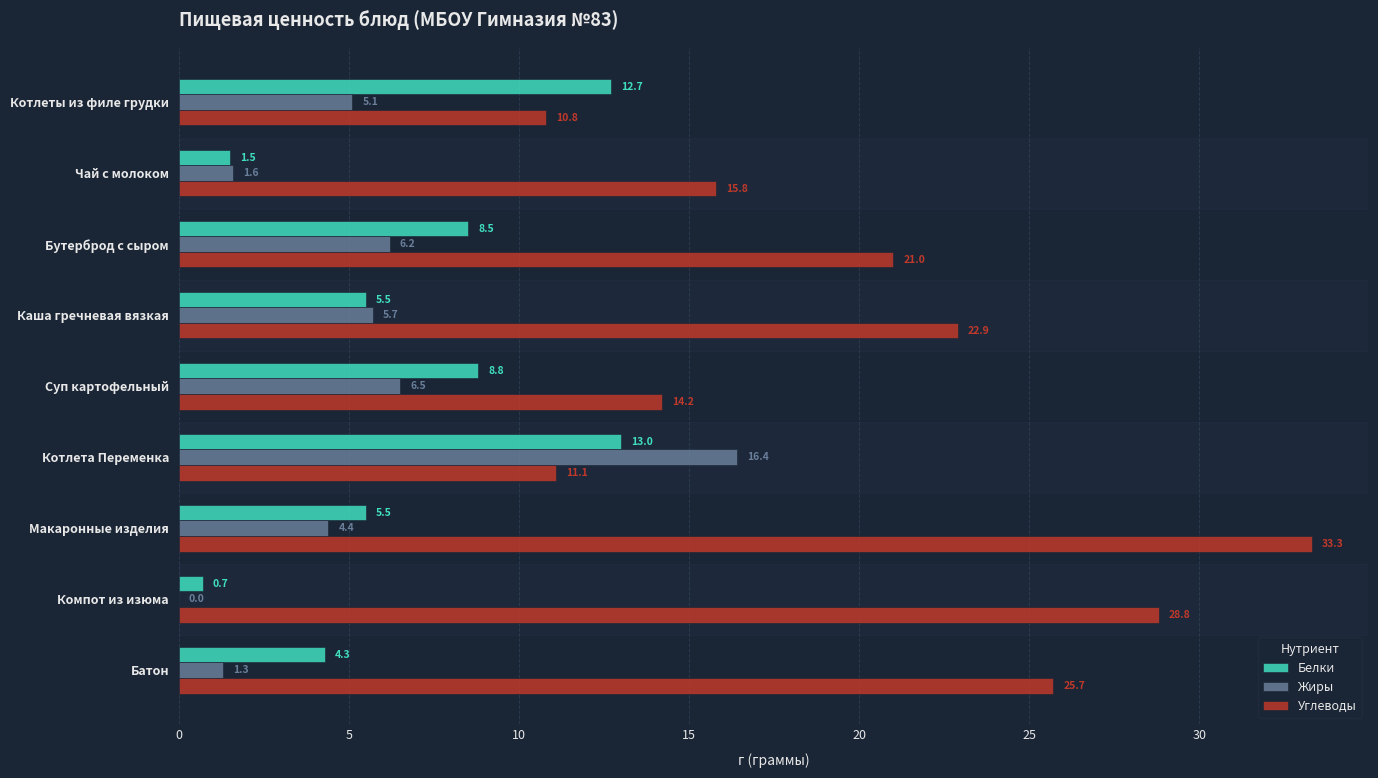

Is the value of Углеводы at Чай с молоком greater than the value of Жиры at Батон?

Yes